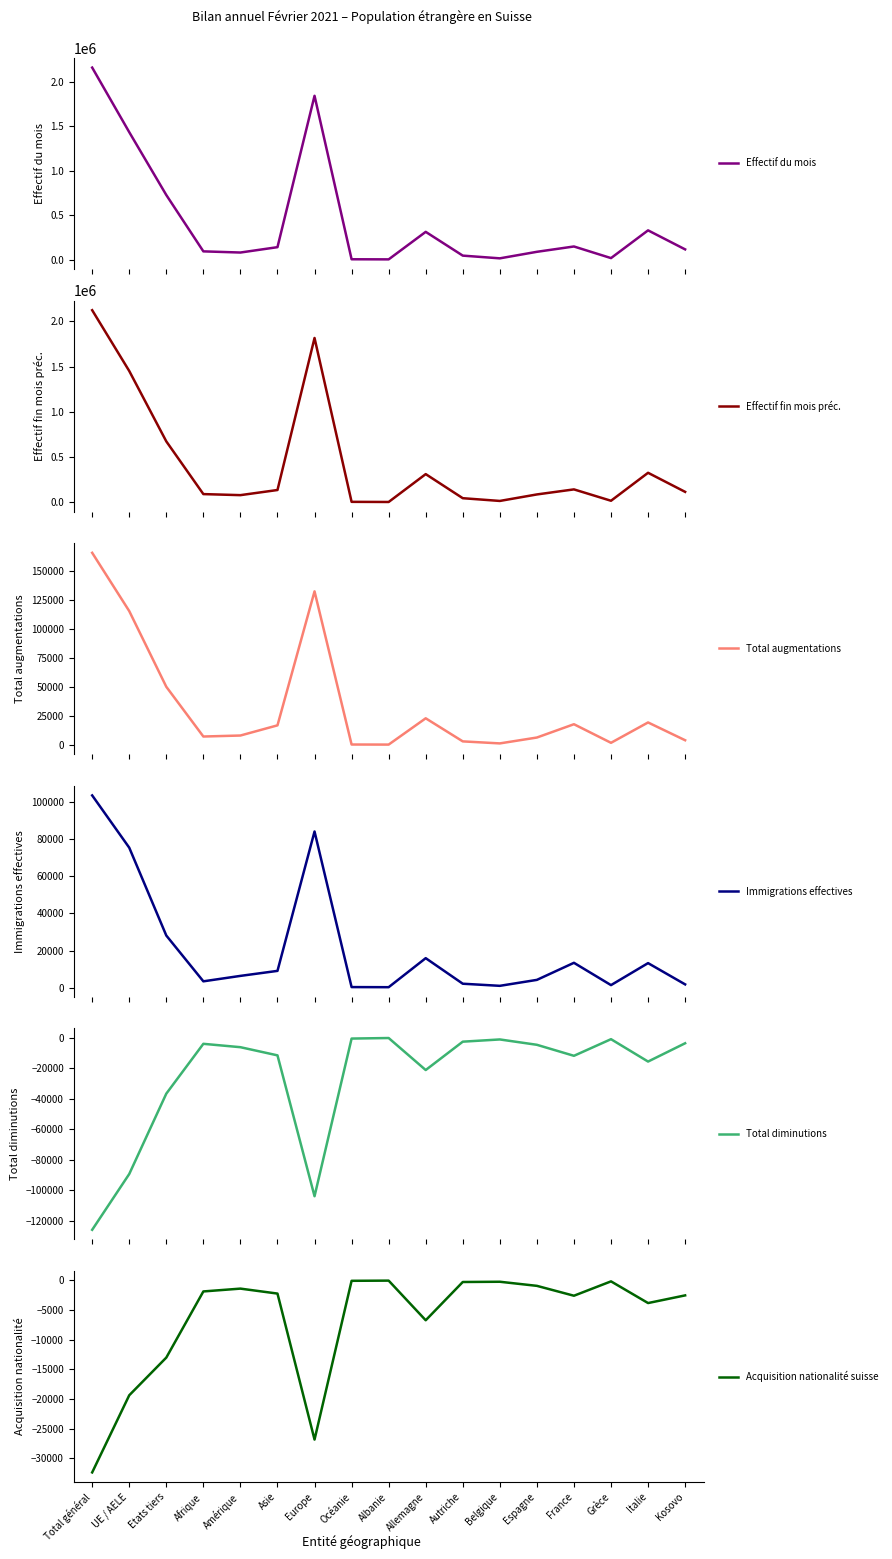

True or false: Effectif du mois and Total diminutions intersect in this chart.

False